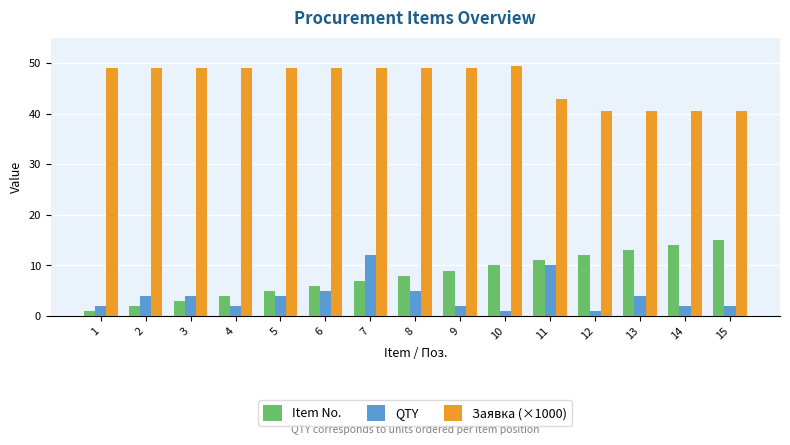

List the series in order of their peak value, highest first.

Заявка (×1000), Item No., QTY